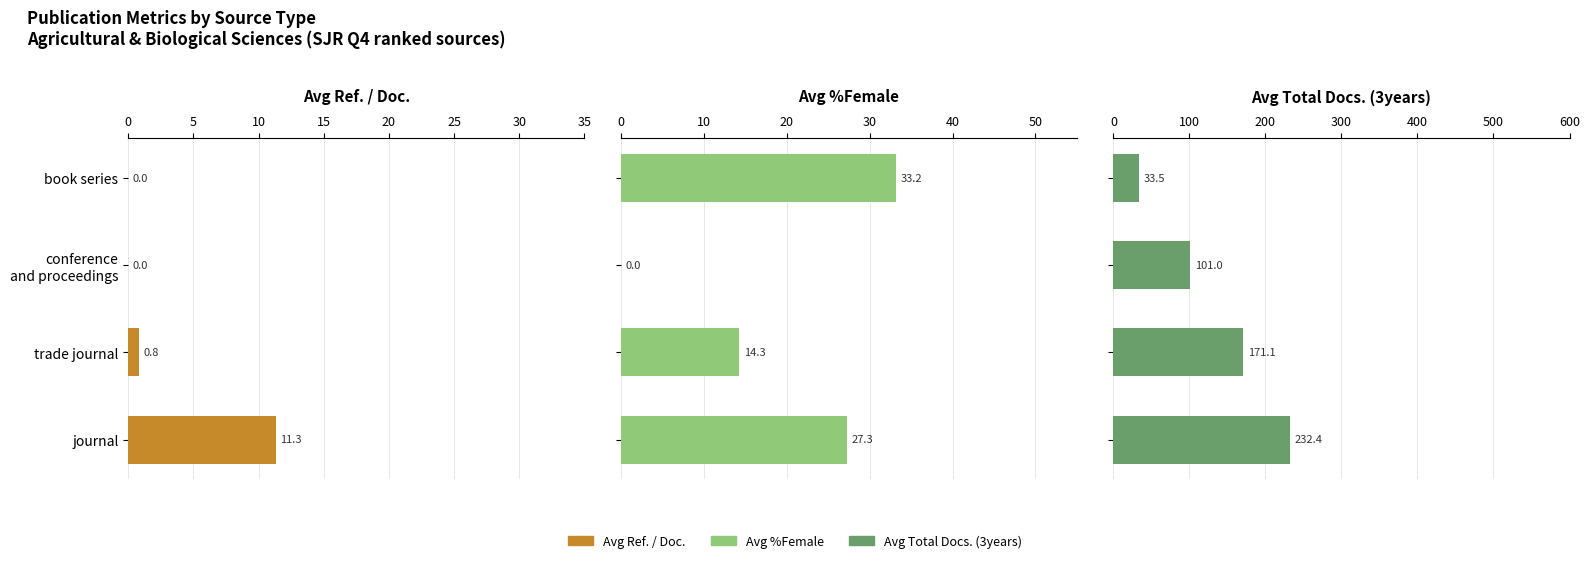

Are the bars grouped side by side (vs. stacked)?

Yes